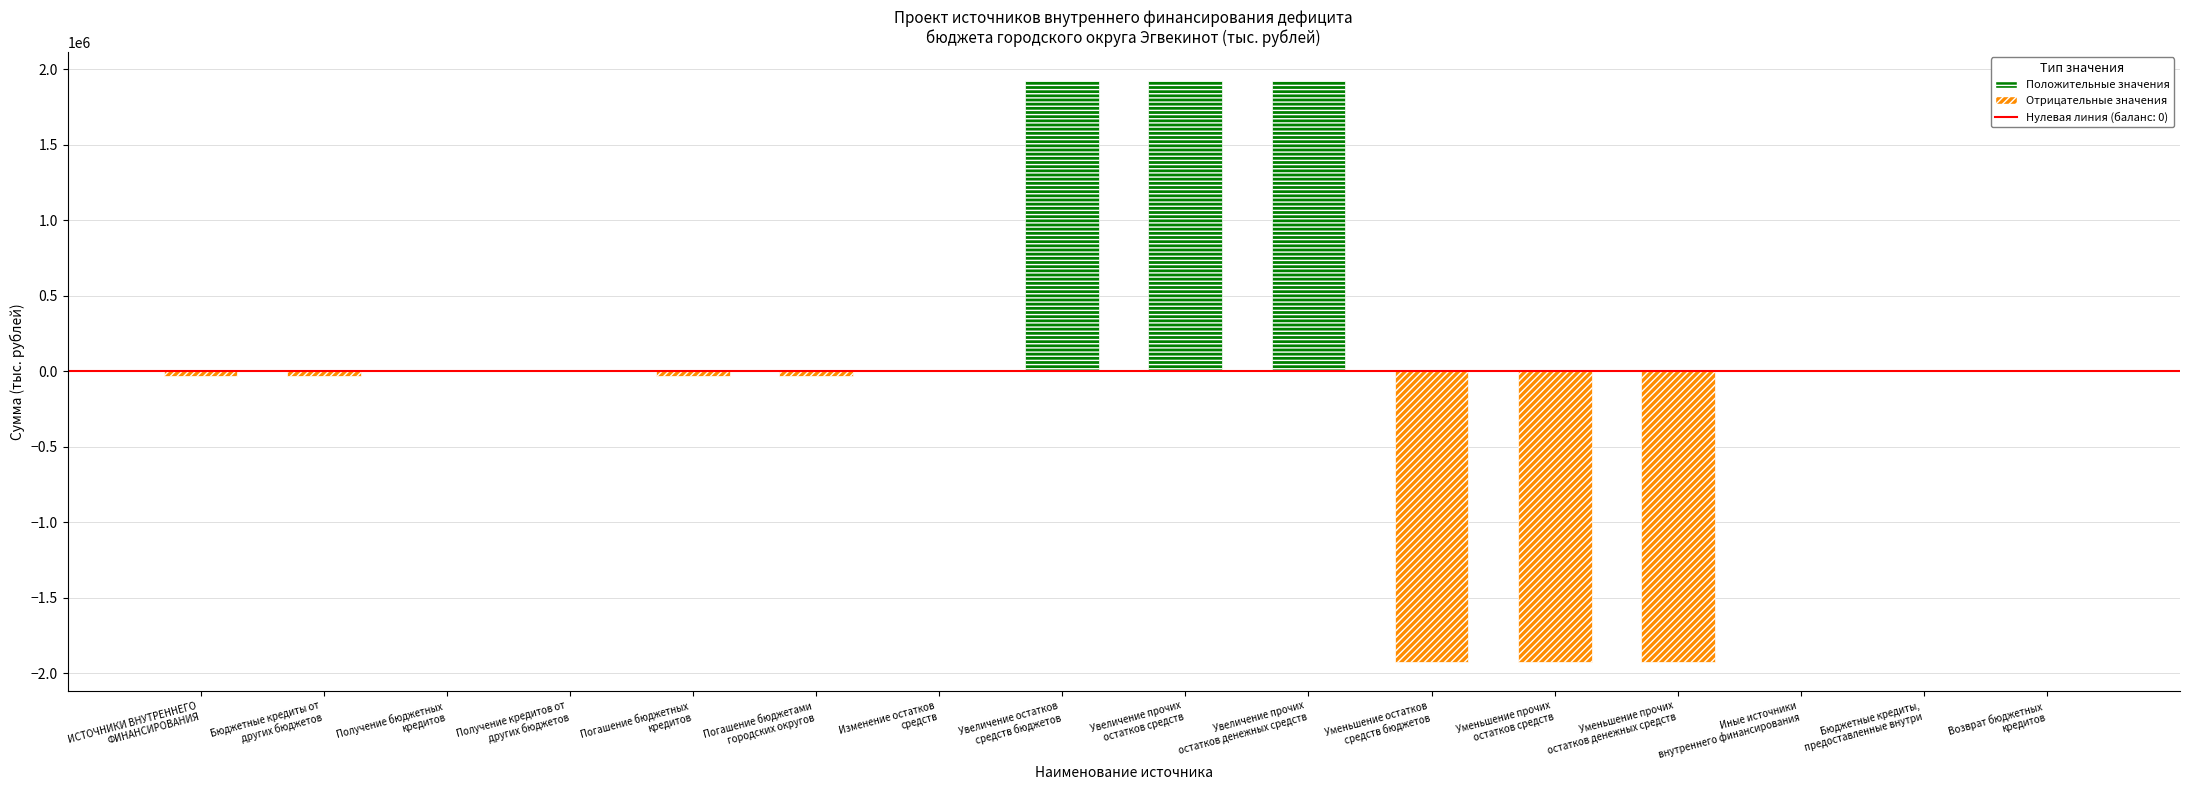

The value at ИСТОЧНИКИ ВНУТРЕННЕГО
ФИНАНСИРОВАНИЯ is -9133.7. True or false?

False